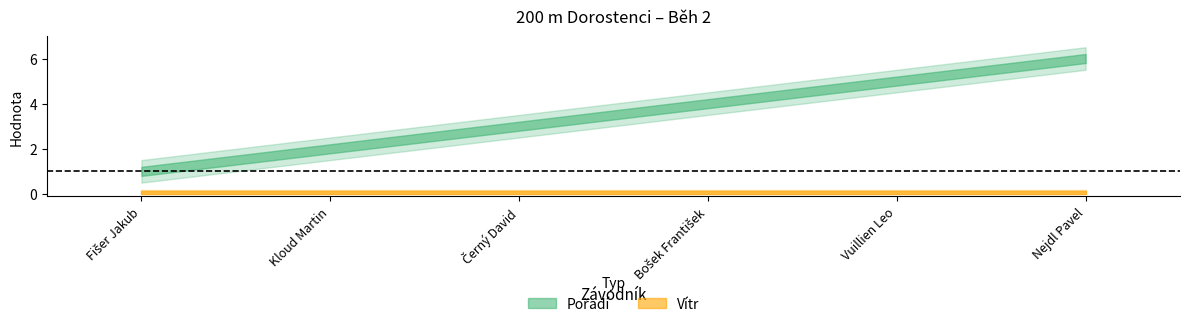

Does the chart have visible grid lines?

No